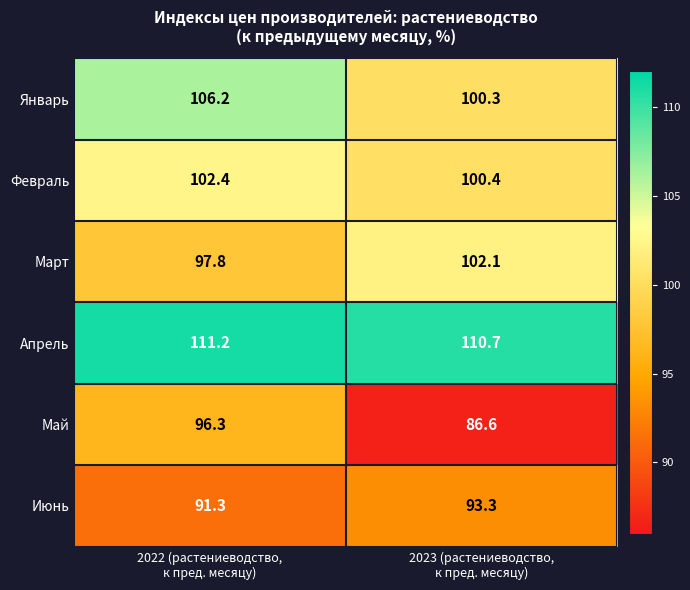

Reading left to right, extract all data points from this chart.

Январь: 106.2	100.3
Февраль: 102.4	100.4
Март: 97.8	102.1
Апрель: 111.2	110.7
Май: 96.3	86.6
Июнь: 91.3	93.3